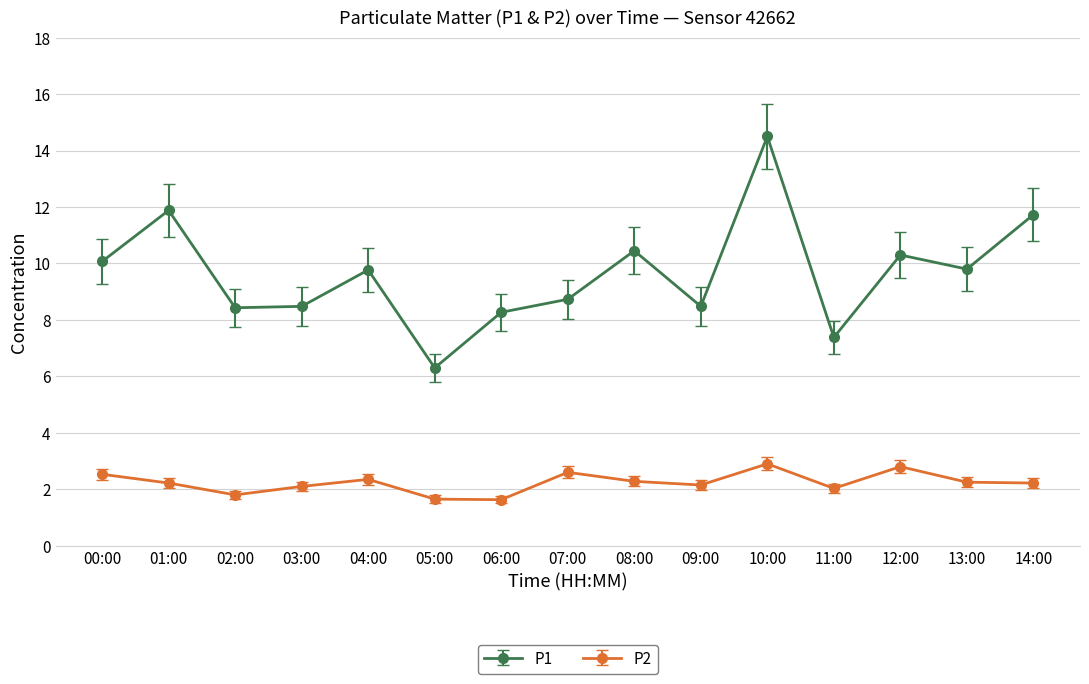

What is the difference between the second highest and minimum values in the P2 series?

1.2